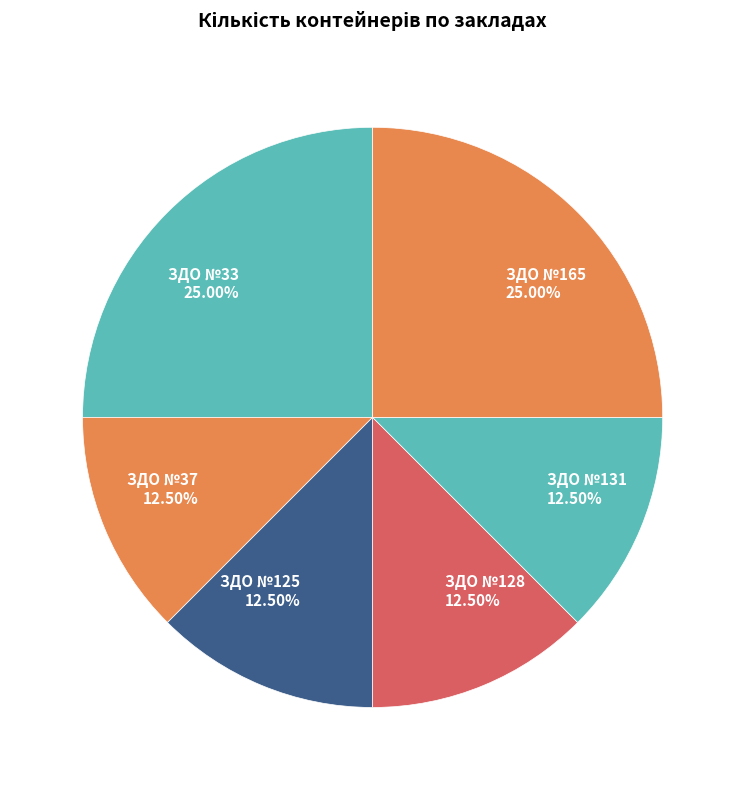

Is there a majority slice in this chart?

No